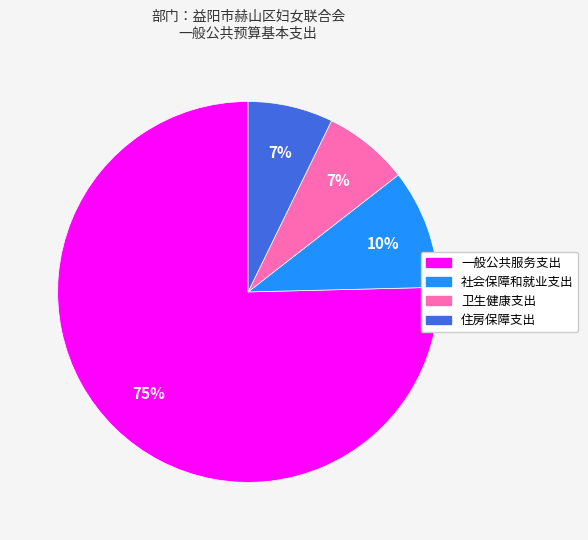

Do 卫生健康支出 and 社会保障和就业支出 together represent more than half of the pie?

No